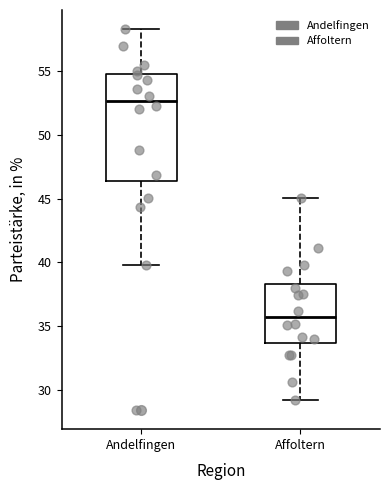

Which box's median line is the highest?

Andelfingen